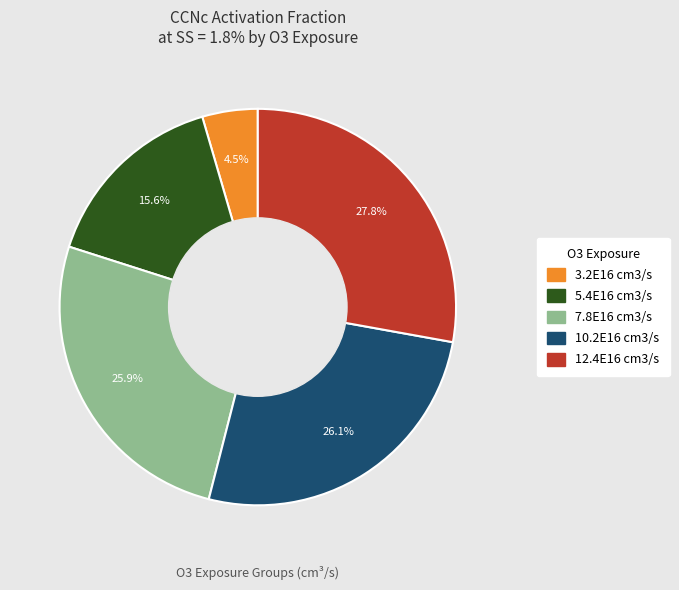

Between 3.2E16 cm3/s and 5.4E16 cm3/s, which is larger?

5.4E16 cm3/s